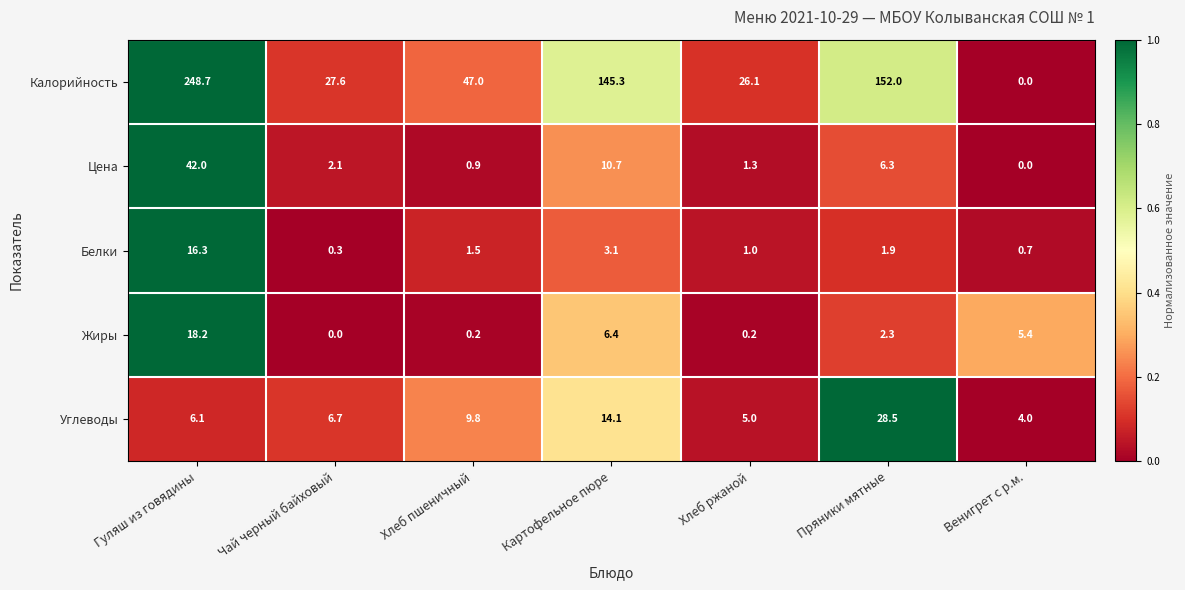

What is the sum of all Жиры values?

32.7